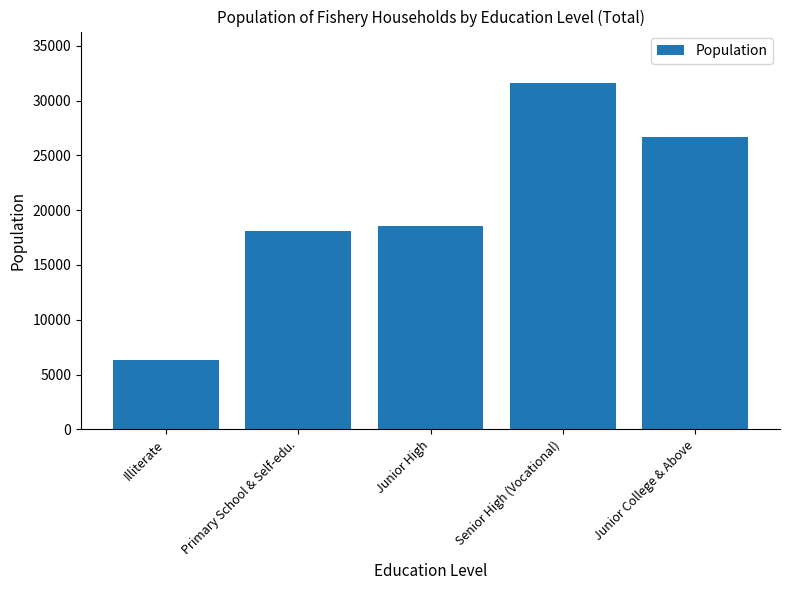

Which has a higher value, Senior High (Vocational) or Junior High?

Senior High (Vocational)